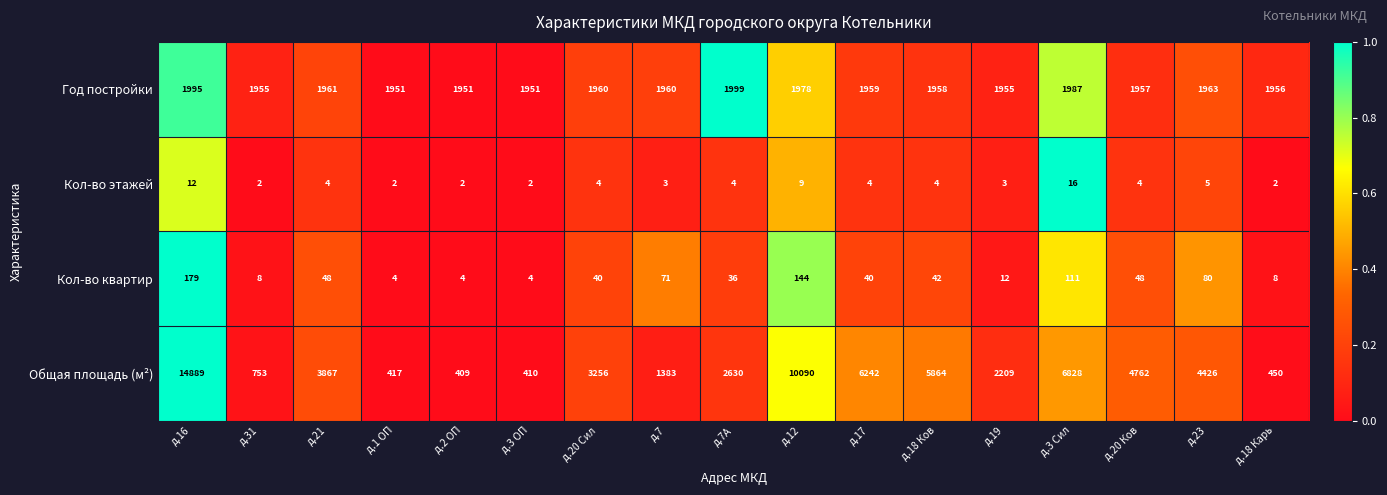

What is the maximum value shown in the chart?

14889